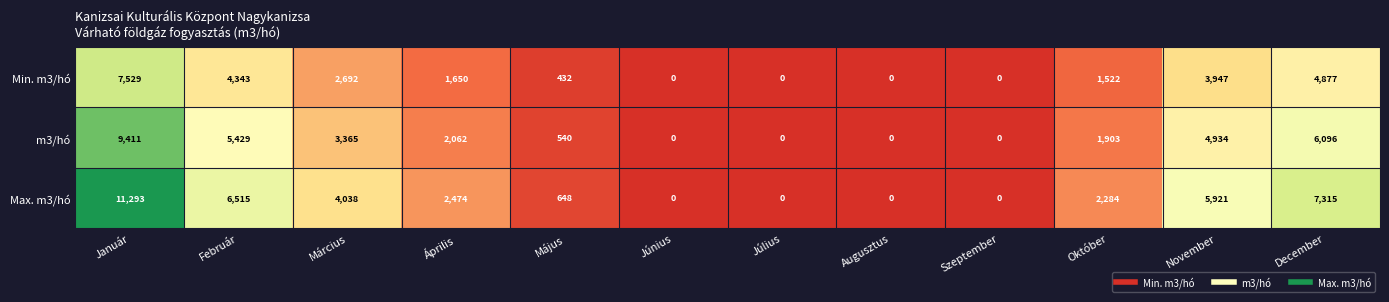

Rank the series by their maximum value, from highest to lowest.

Max. m3/hó, m3/hó, Min. m3/hó